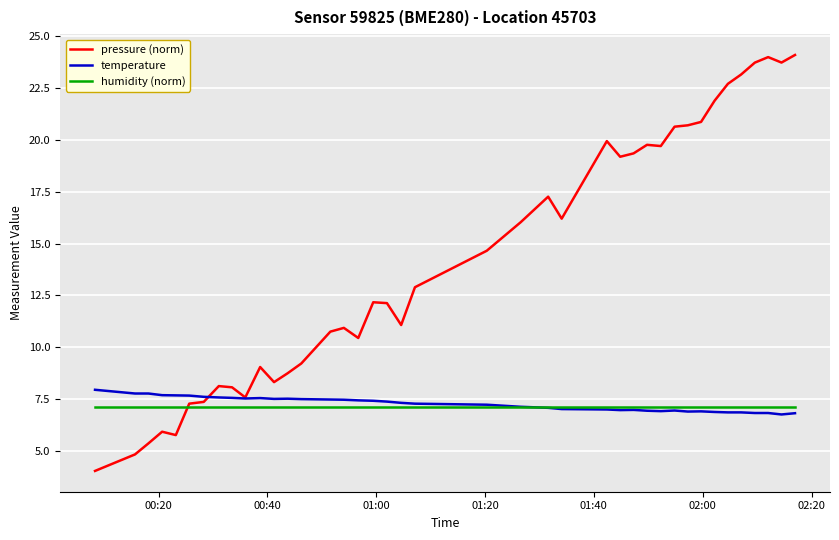

What is the highest value of the humidity (norm) series?

7.1